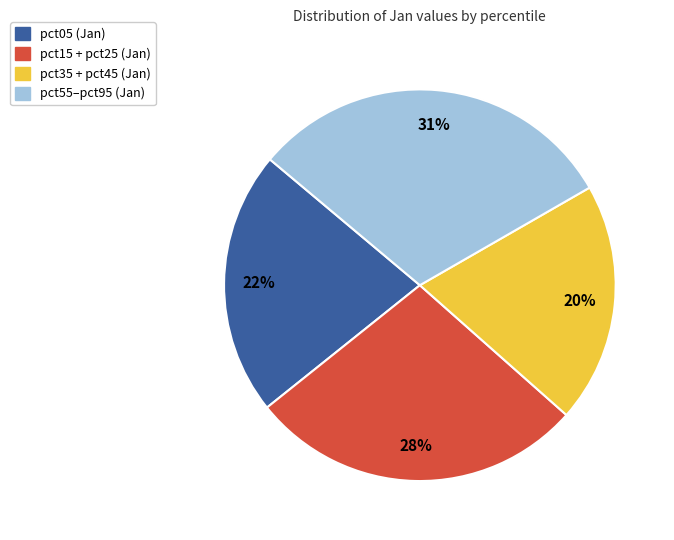

How many slices are in this pie chart?

4